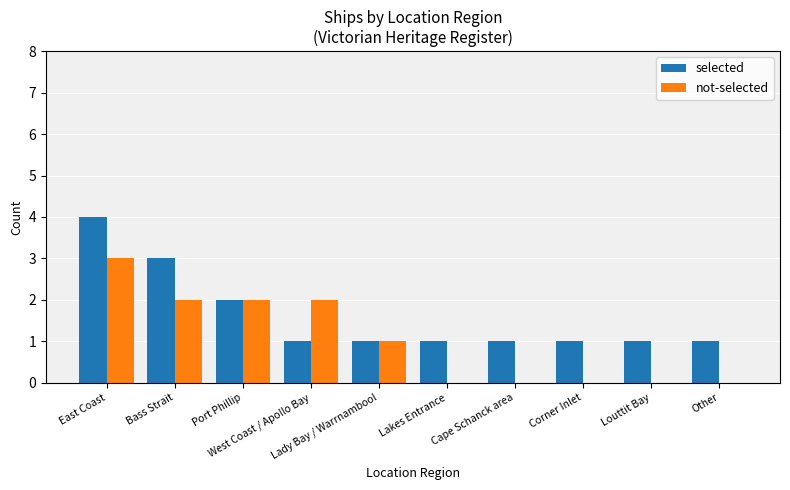

What are all the series names shown in the legend?

selected, not-selected